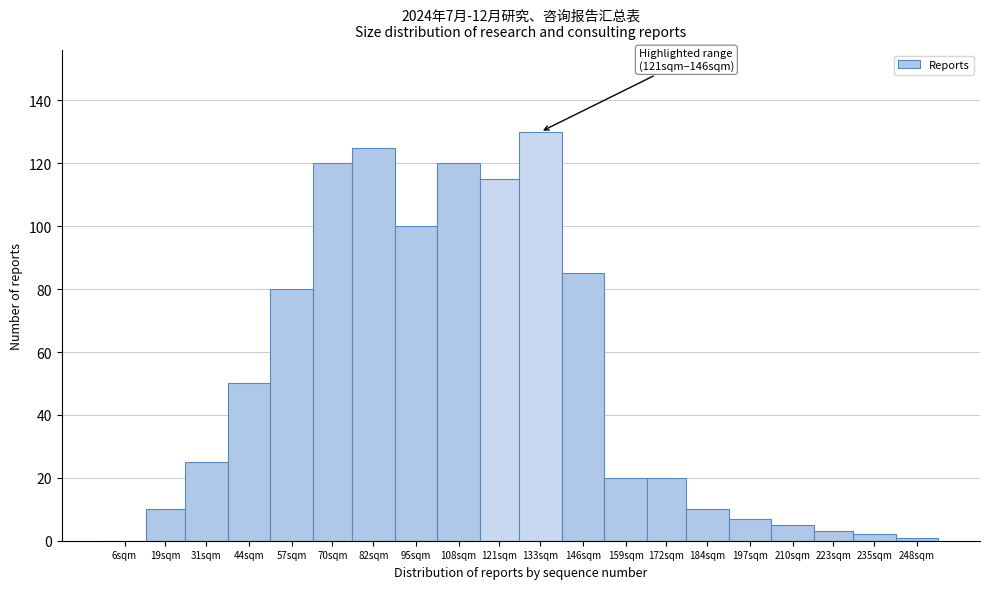

Reading left to right, list all the values displayed in this chart.

6sqm=0	19sqm=10	31sqm=25	44sqm=50	57sqm=80	70sqm=120	82sqm=125	95sqm=100	108sqm=120	121sqm=115	133sqm=130	146sqm=85	159sqm=20	172sqm=20	184sqm=10	197sqm=7	210sqm=5	223sqm=3	235sqm=2	248sqm=1